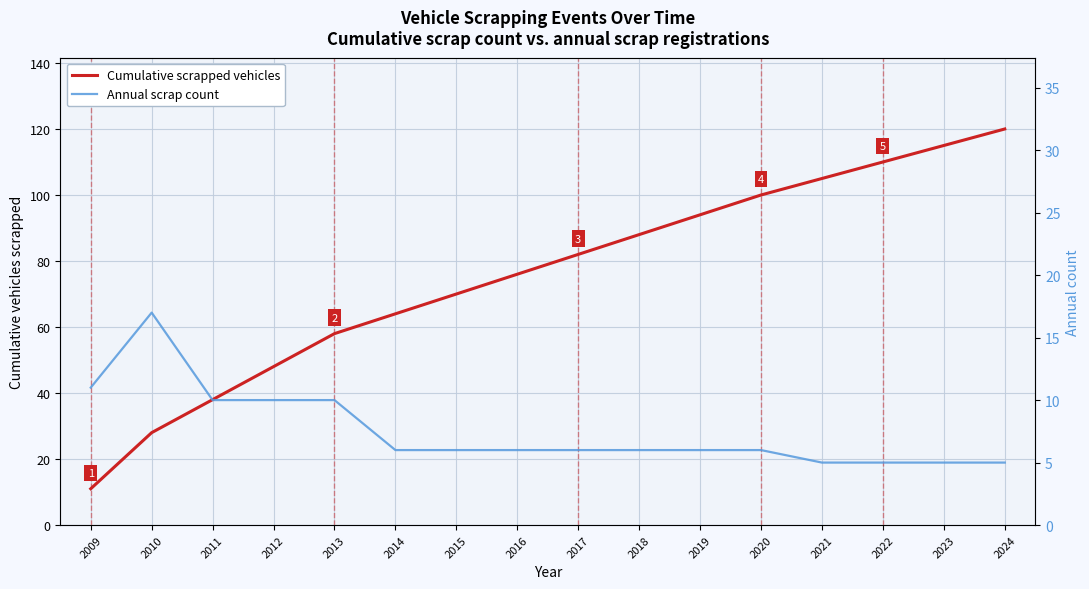

Is the value of Cumulative scrapped vehicles at 2013 greater than the value of Annual scrap count at 2023?

Yes